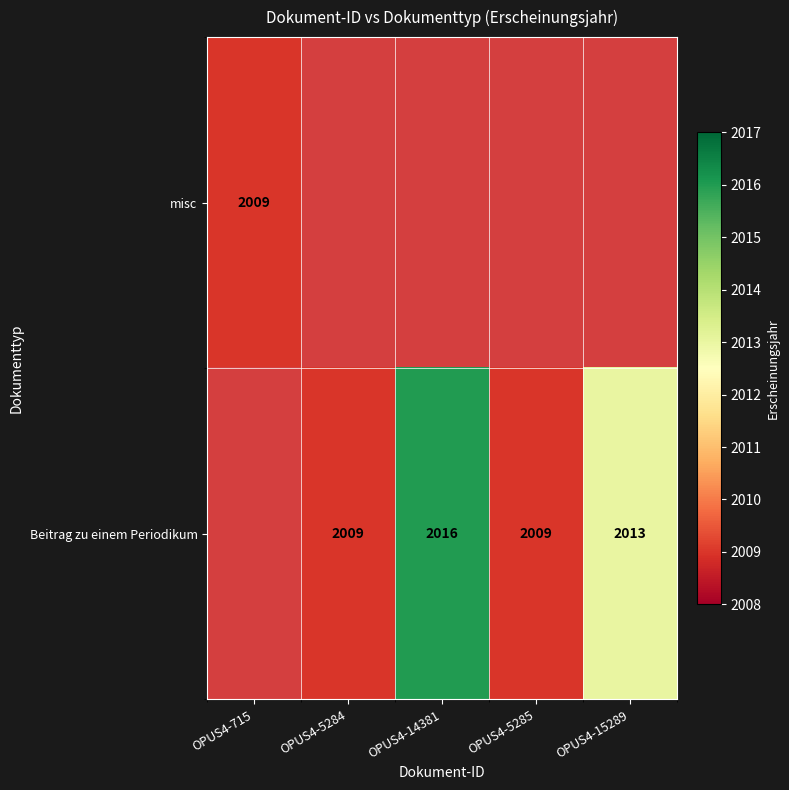

How many data points does each series have?

5